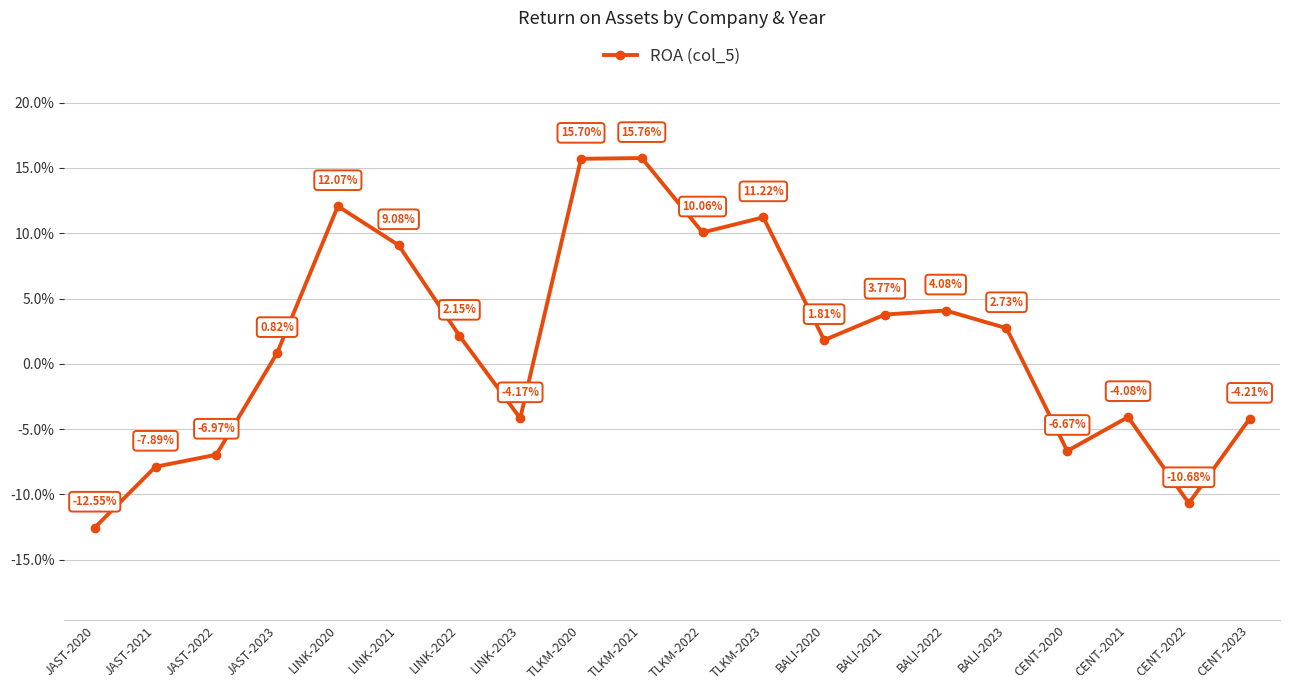

Reading left to right, list all the values displayed in this chart.

JAST-2020=-0.1	JAST-2021=-0.1	JAST-2022=-0.1	JAST-2023=0.0	LINK-2020=0.1	LINK-2021=0.1	LINK-2022=0.0	LINK-2023=-0.0	TLKM-2020=0.2	TLKM-2021=0.2	TLKM-2022=0.1	TLKM-2023=0.1	BALI-2020=0.0	BALI-2021=0.0	BALI-2022=0.0	BALI-2023=0.0	CENT-2020=-0.1	CENT-2021=-0.0	CENT-2022=-0.1	CENT-2023=-0.0